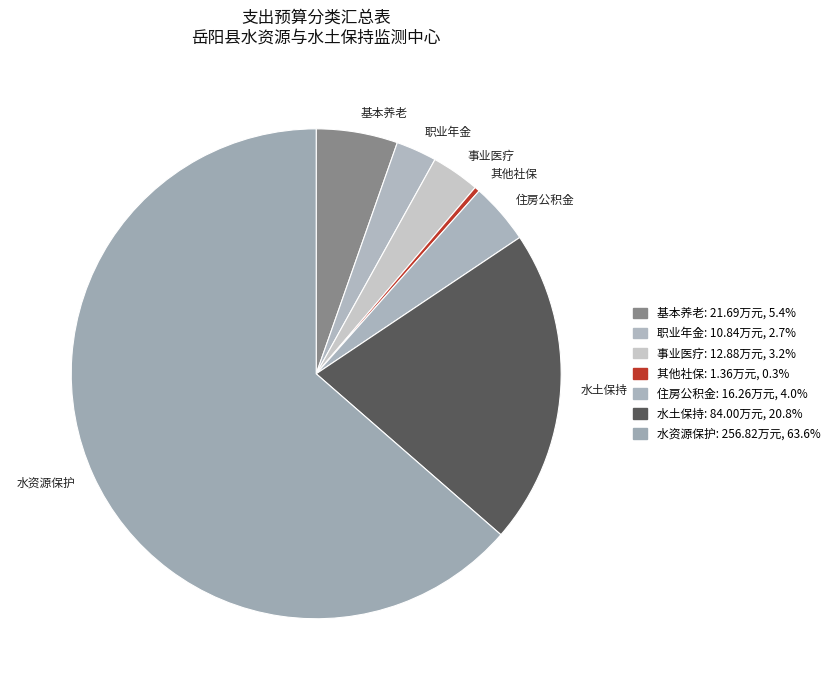

Rank the categories by value from highest to lowest.

水资源保护, 水土保持, 基本养老, 住房公积金, 事业医疗, 职业年金, 其他社保